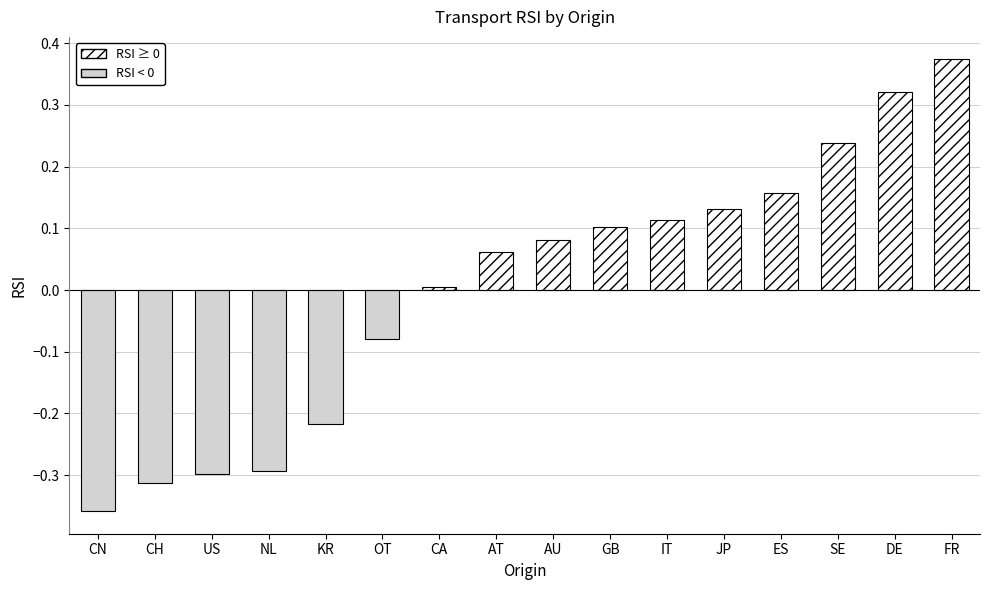

What is the difference between the maximum and minimum values?

0.7